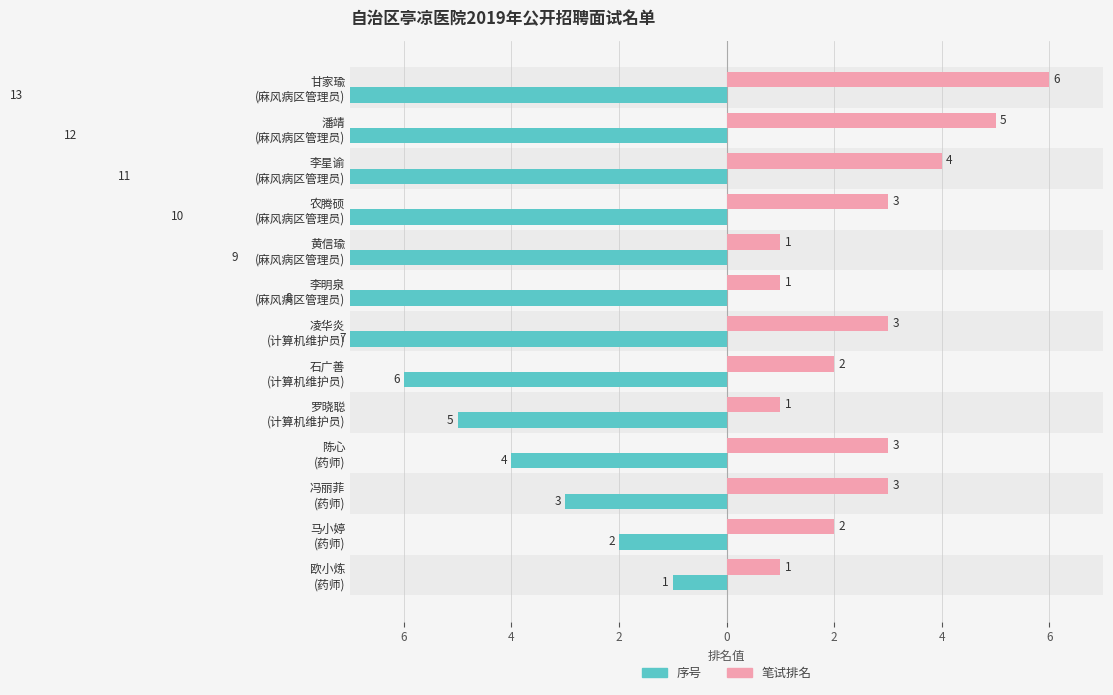

Read the 序号 value at 李星谕 (麻风病区管理员), to the nearest 10.

-10